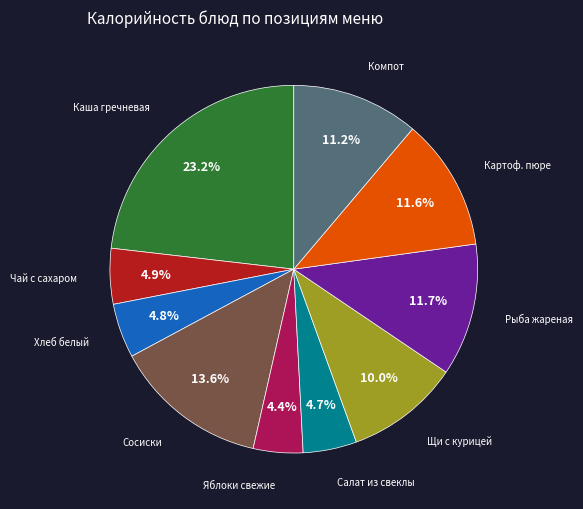

How many segments does this pie chart have?

10